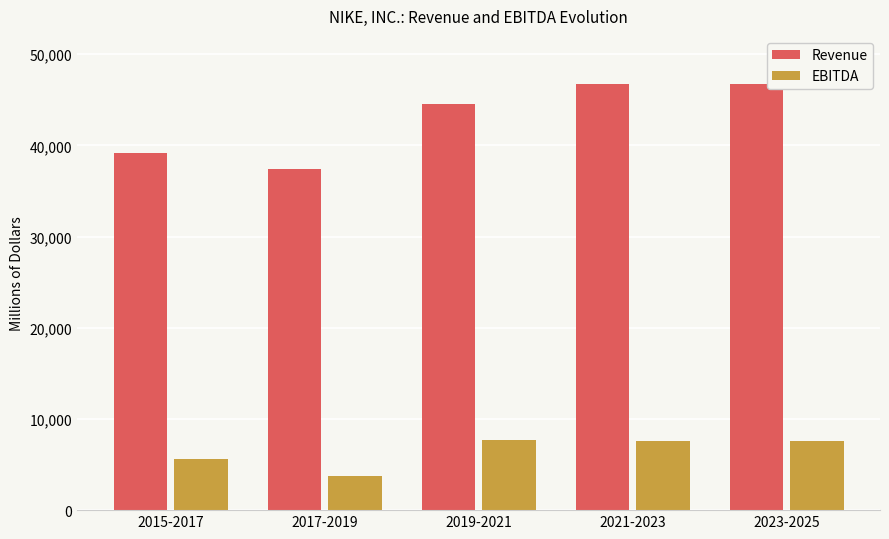

What are all the series names shown in the legend?

Revenue, EBITDA